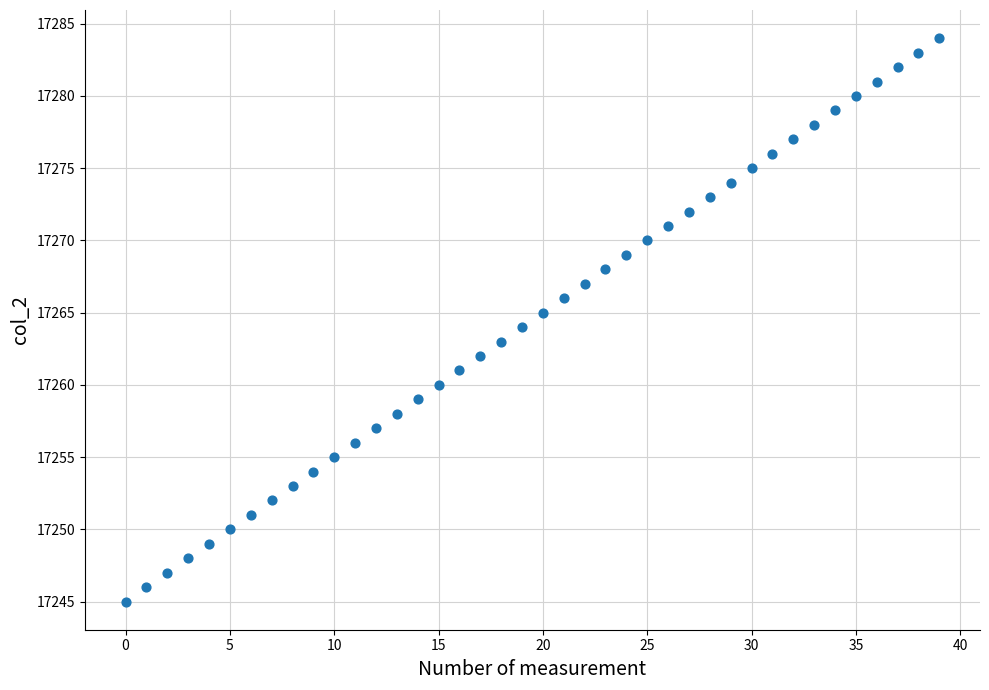

What is the range of Y values (max minus min)?

39